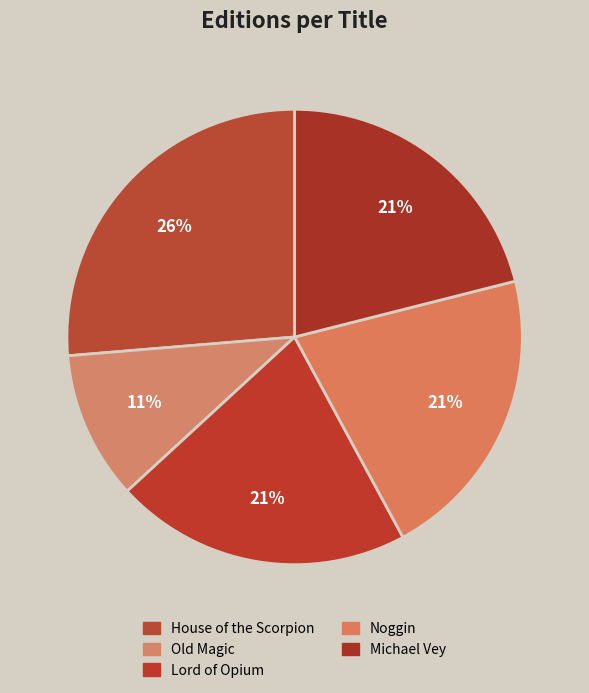

Is the sum of Lord of Opium and Michael Vey greater than half?

No